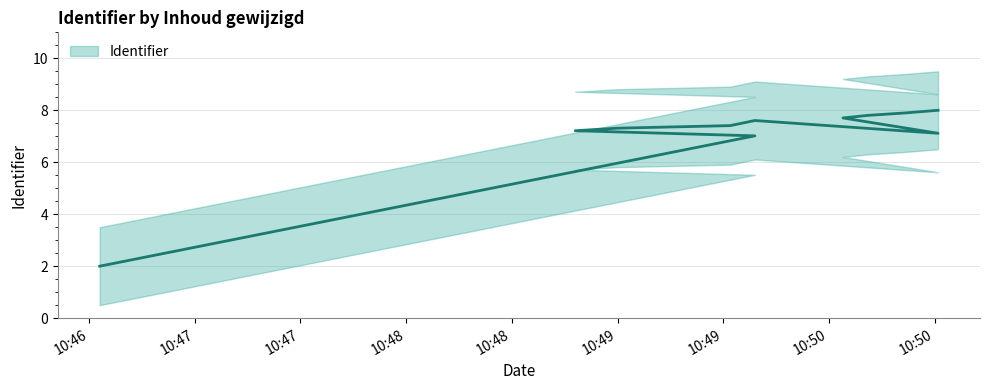

What is the difference between the values at 2018-10-15 10:49:32 and 2018-10-15 10:50:31?

0.6